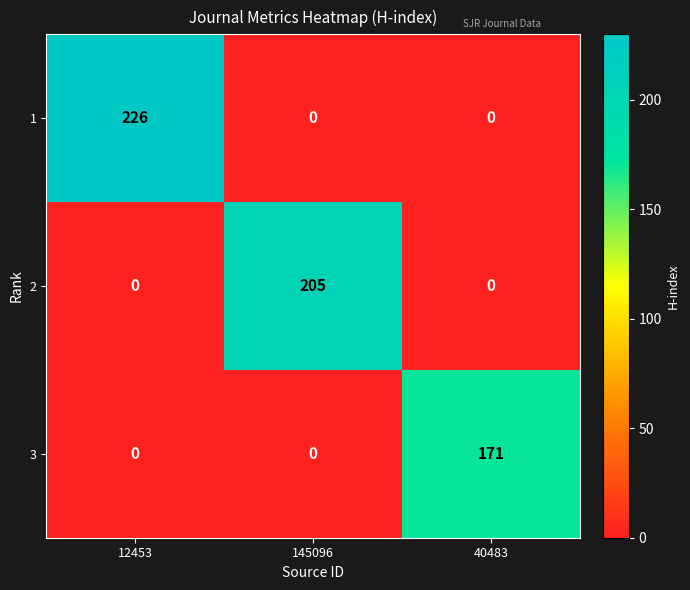

List the series in order of their peak value, highest first.

1, 2, 3